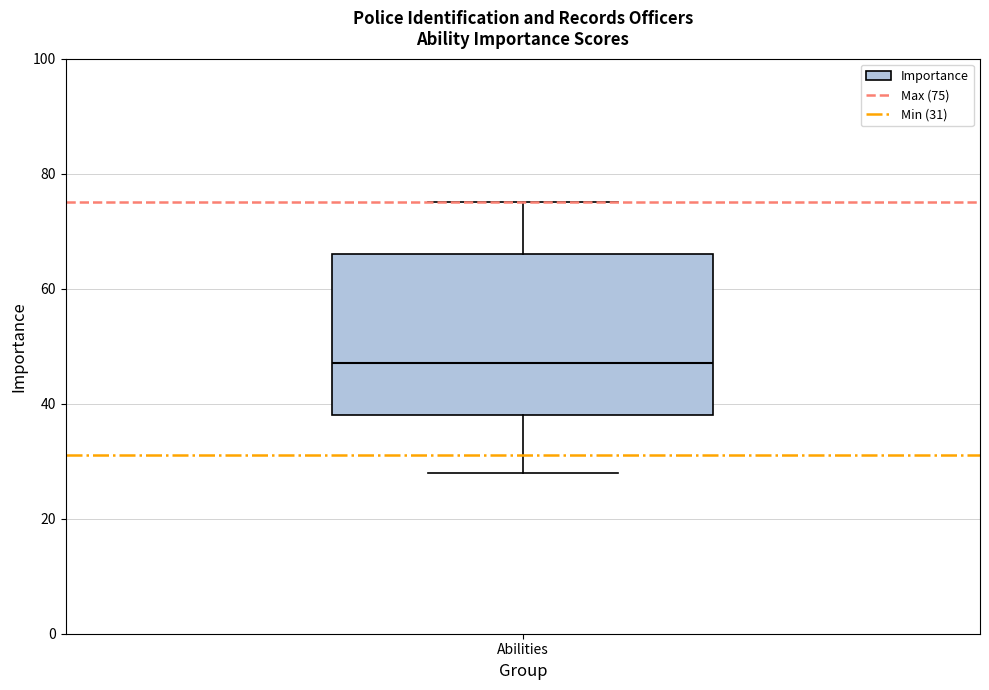

Where is the lower edge of the box for Abilities on the y-axis? The values are not printed on the chart, so give them approximately, as read against the axis.

38